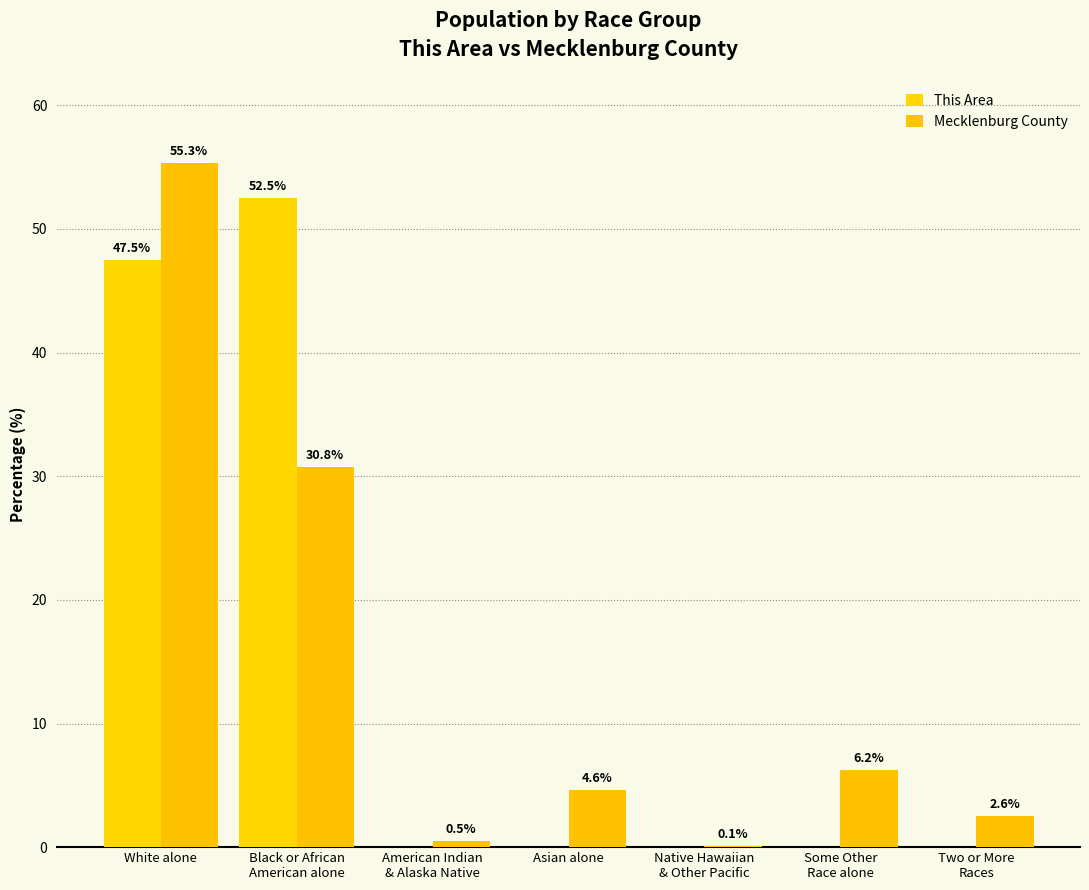

Is it true that Mecklenburg County equals 8.2 at Asian alone?

False